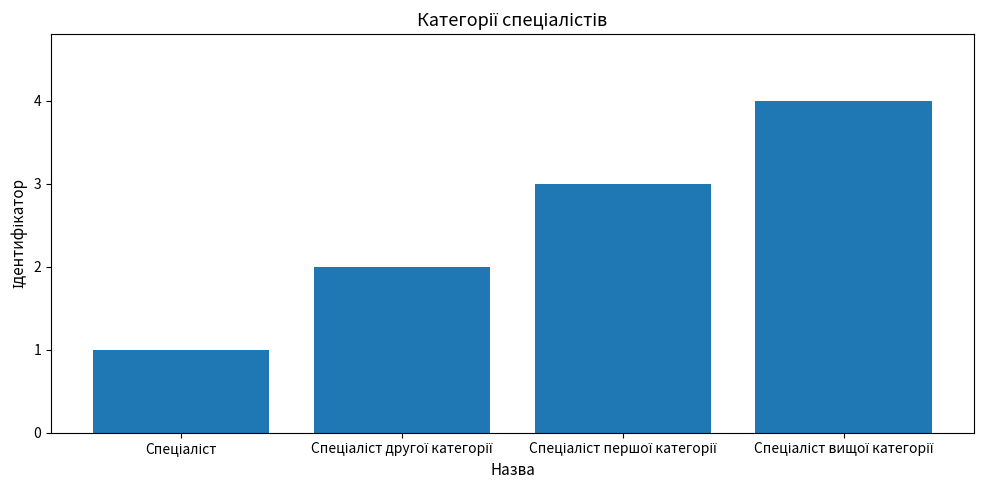

What is the sum of all values?

10